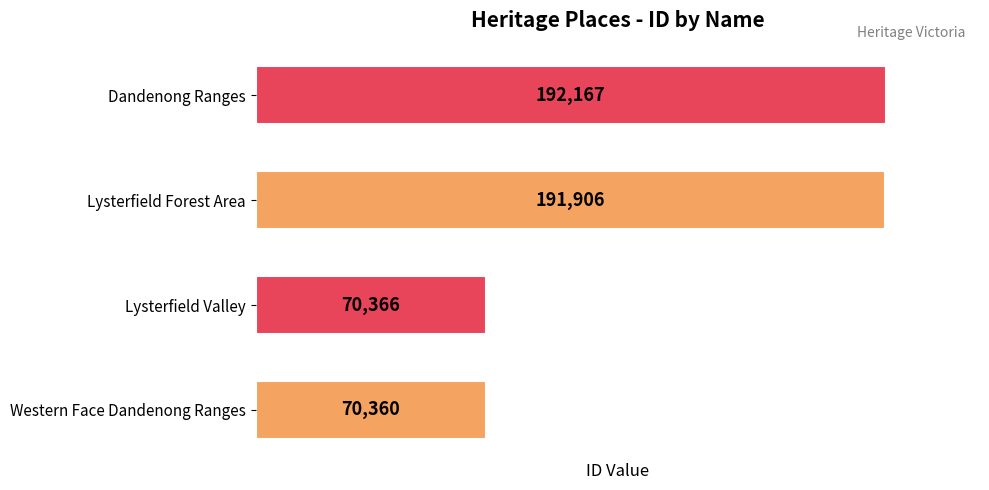

What is the change in value from Western Face Dandenong Ranges to Dandenong Ranges?

+121807